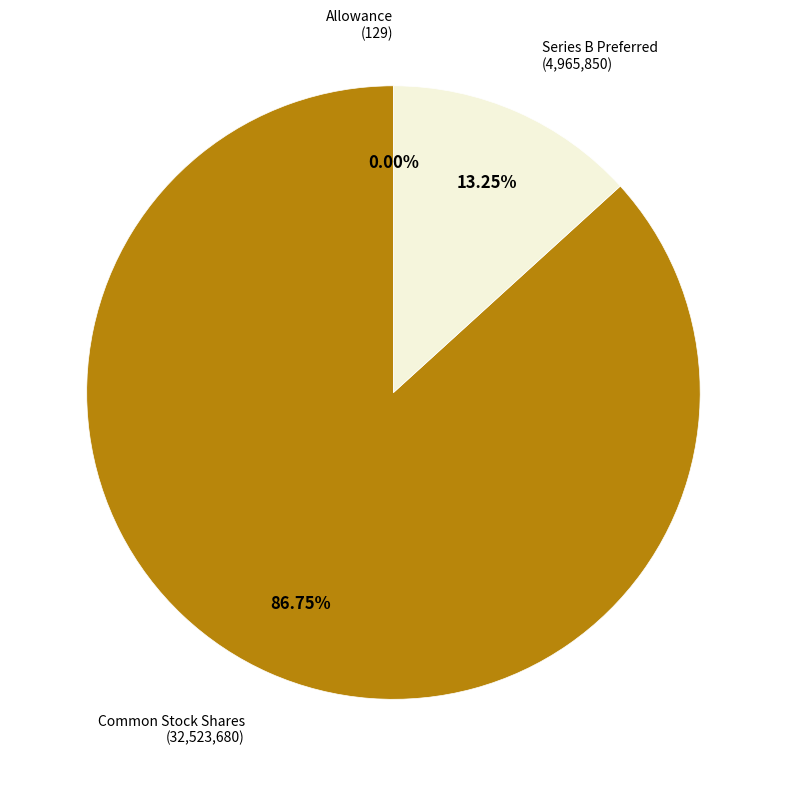

Is there a majority slice in this chart?

Yes